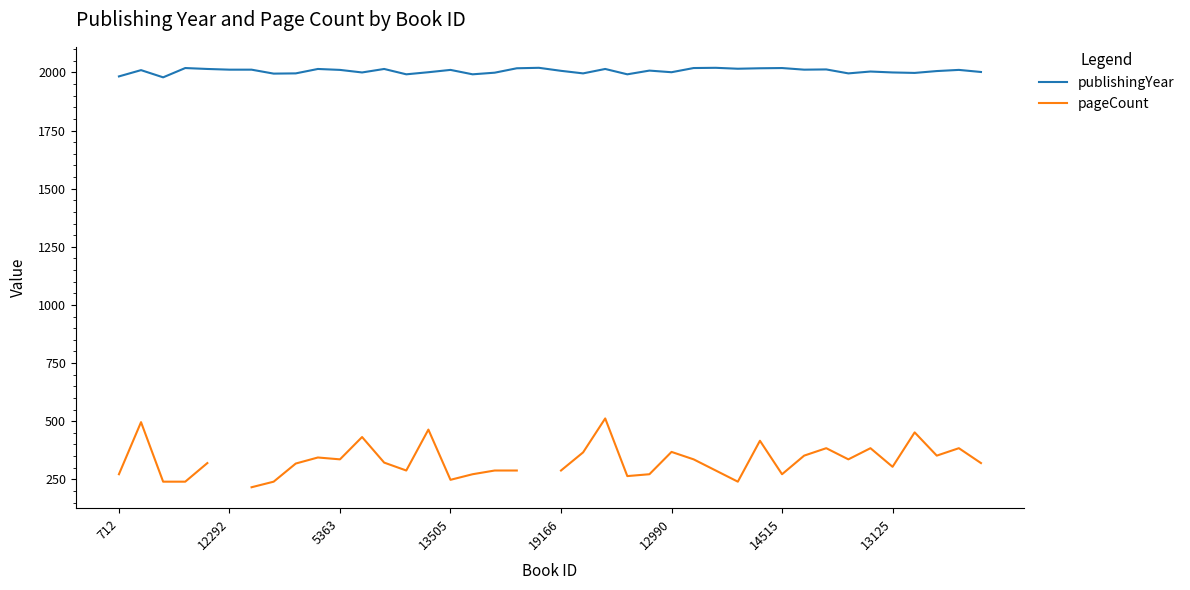

What is the minimum value for publishingYear?

1979